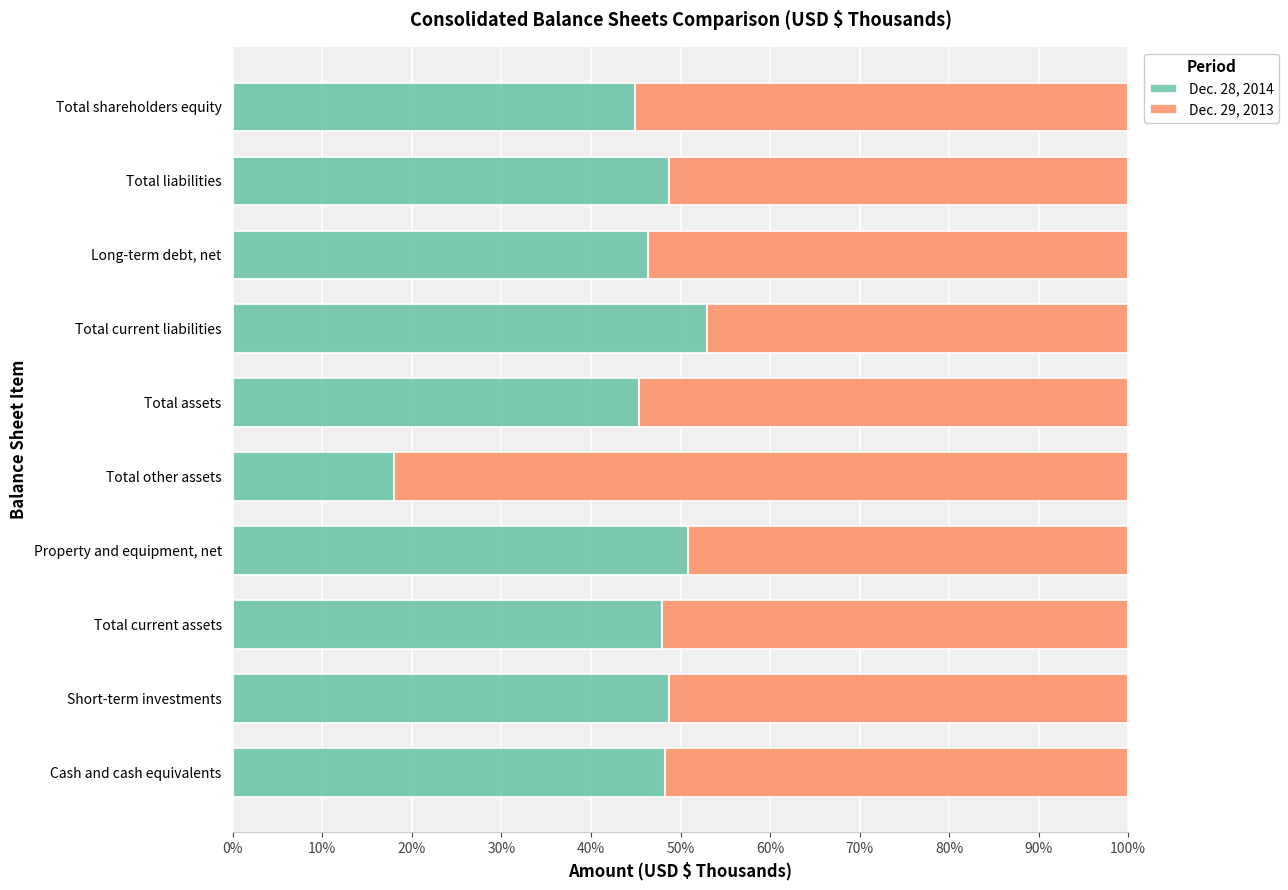

The Dec. 28, 2014 series shows 75.0 at Total shareholders equity. True or false?

False